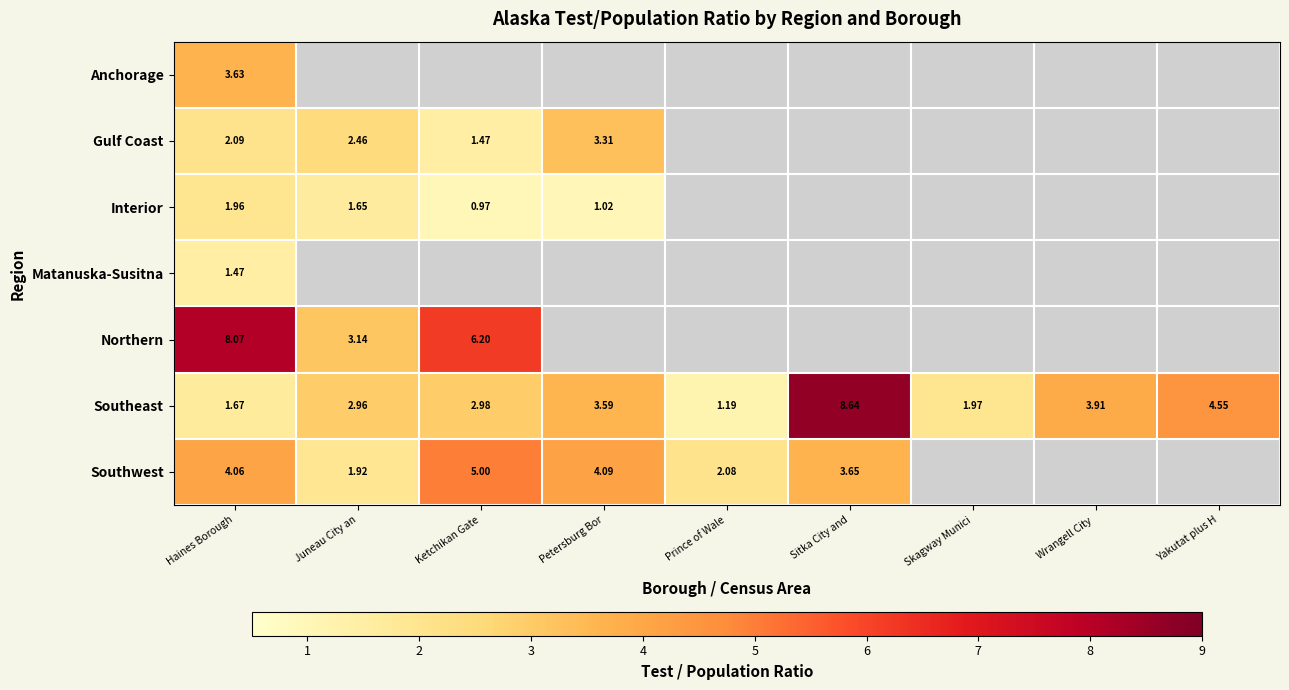

The value of Southeast at Haines Borough is 1.7. True or false?

True